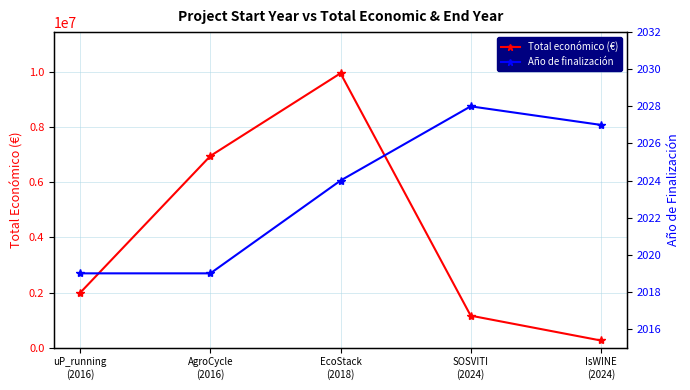

At which category does Año de finalización reach its first local peak?

SOSVITI
(2024)